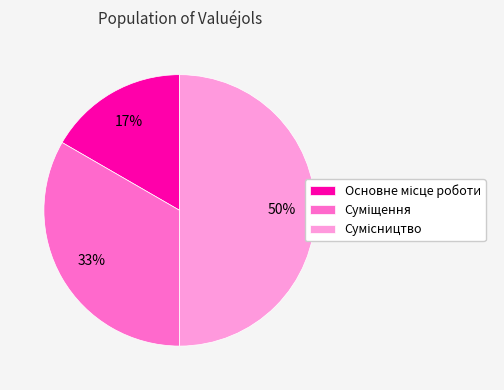

To the nearest percent, what is the average slice percentage?

33%